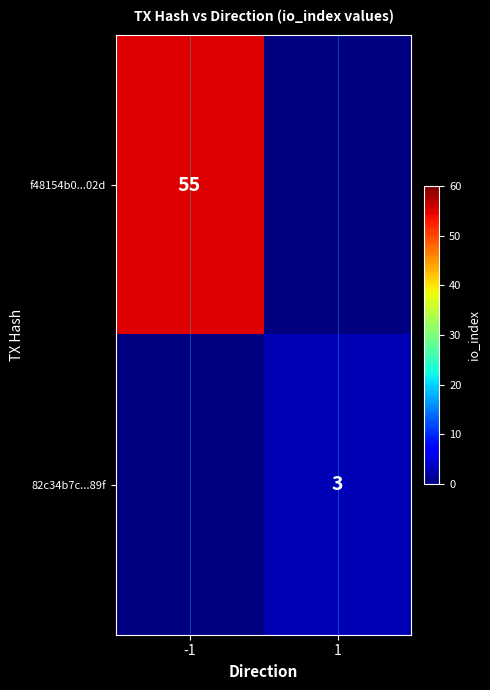

The 82c34b7c...89f series shows 3 at 1. True or false?

True